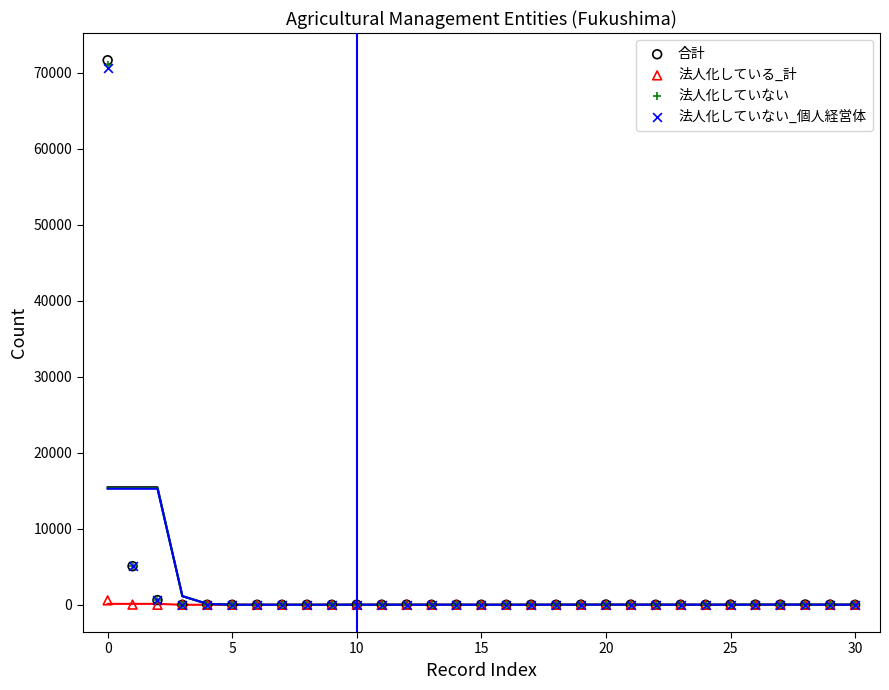

What are all the series names shown in the legend?

合計, 法人化している_計, 法人化していない, 法人化していない_個人経営体